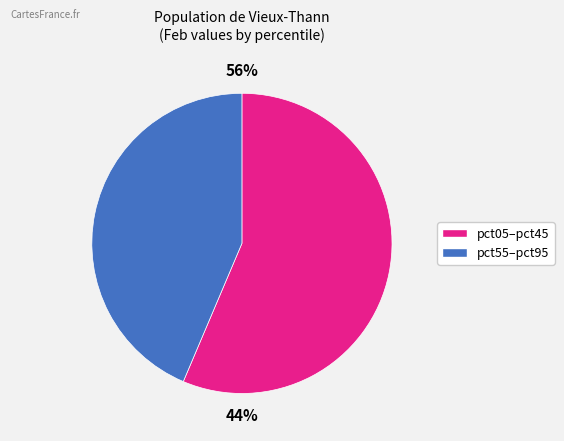

Is it true that pct55 is 20% of the pie?

False